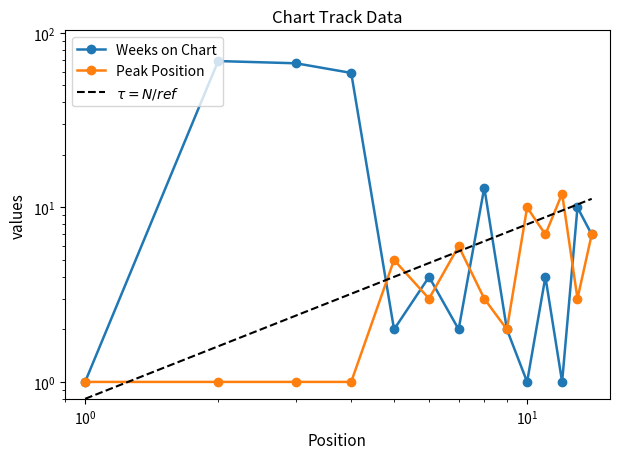

Reading right to left, list all the values displayed in this chart.

Weeks on Chart: 7.0	10.0	1.0	4.0	1.0	2.0	13.0	2.0	4.0	2.0	59.0	67.0	69.0	1.0
Peak Position: 7.0	3.0	12.0	7.0	10.0	2.0	3.0	6.0	3.0	5.0	1.0	1.0	1.0	1.0
$\tau = N/ref$: 11.2	10.4	9.6	8.8	8.0	7.2	6.4	5.6	4.8	4.0	3.2	2.4	1.6	0.8